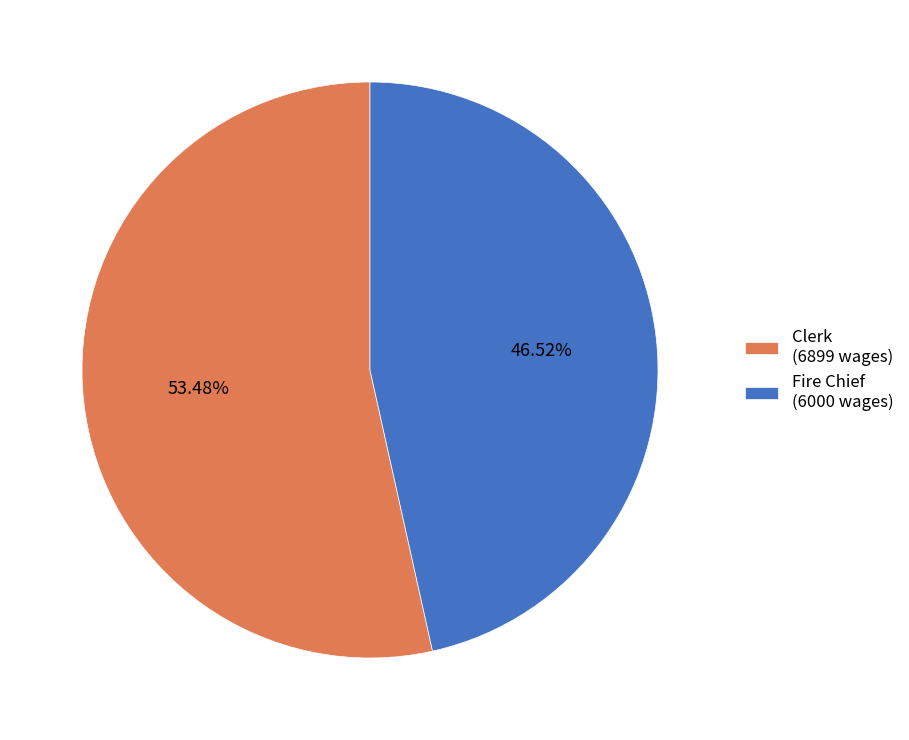

Rank the categories by value from lowest to highest.

Fire Chief, Clerk